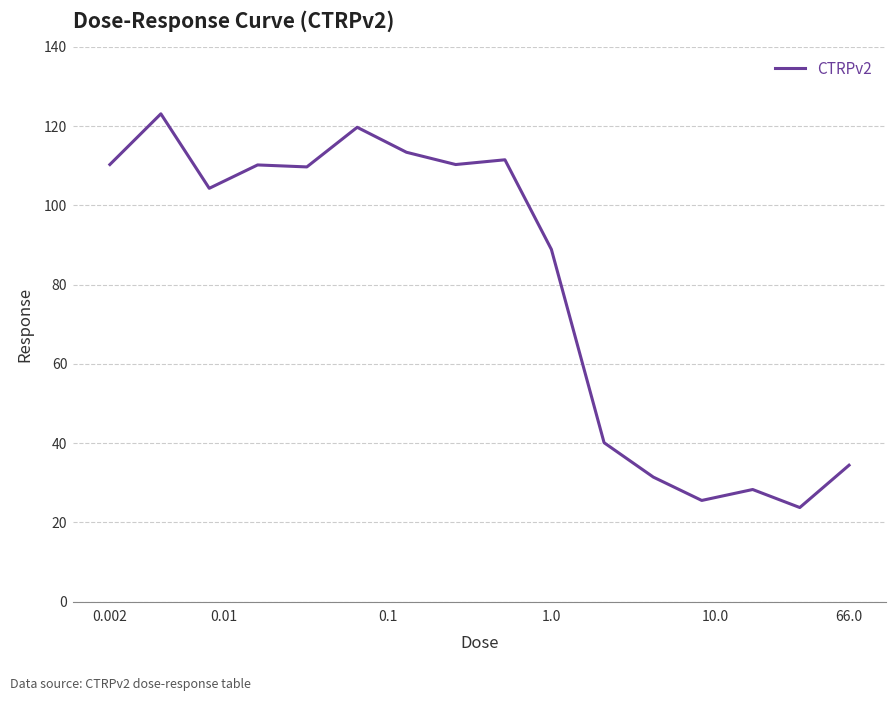

What is the maximum value shown in the chart?

123.1